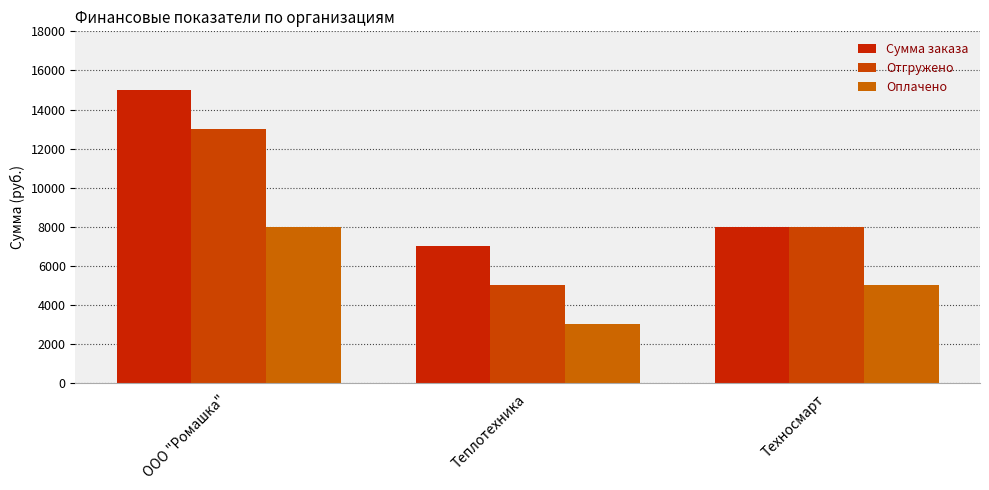

Count the number of data series in this chart.

3